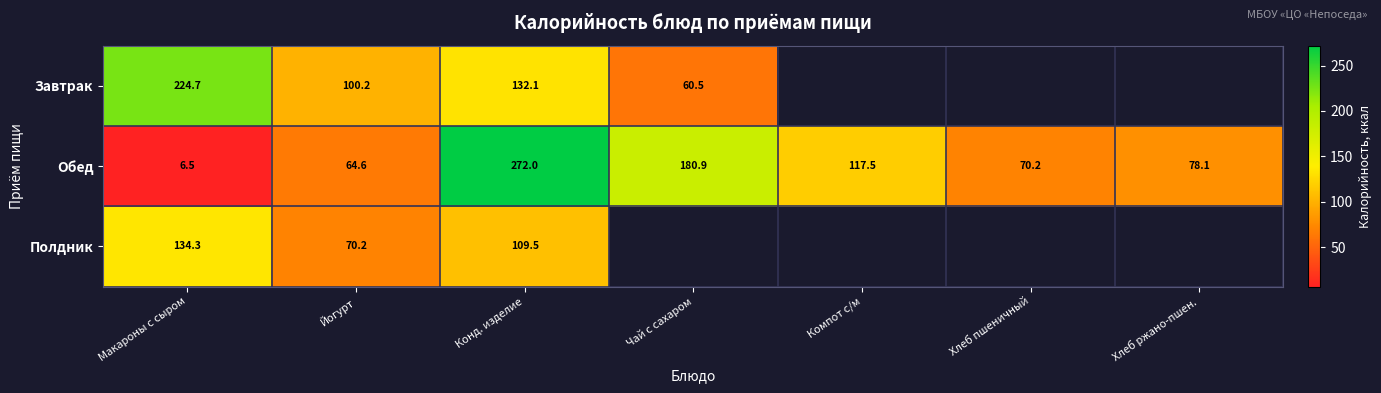

Rank the series at Макароны с сыром from highest to lowest value.

Завтрак, Полдник, Обед